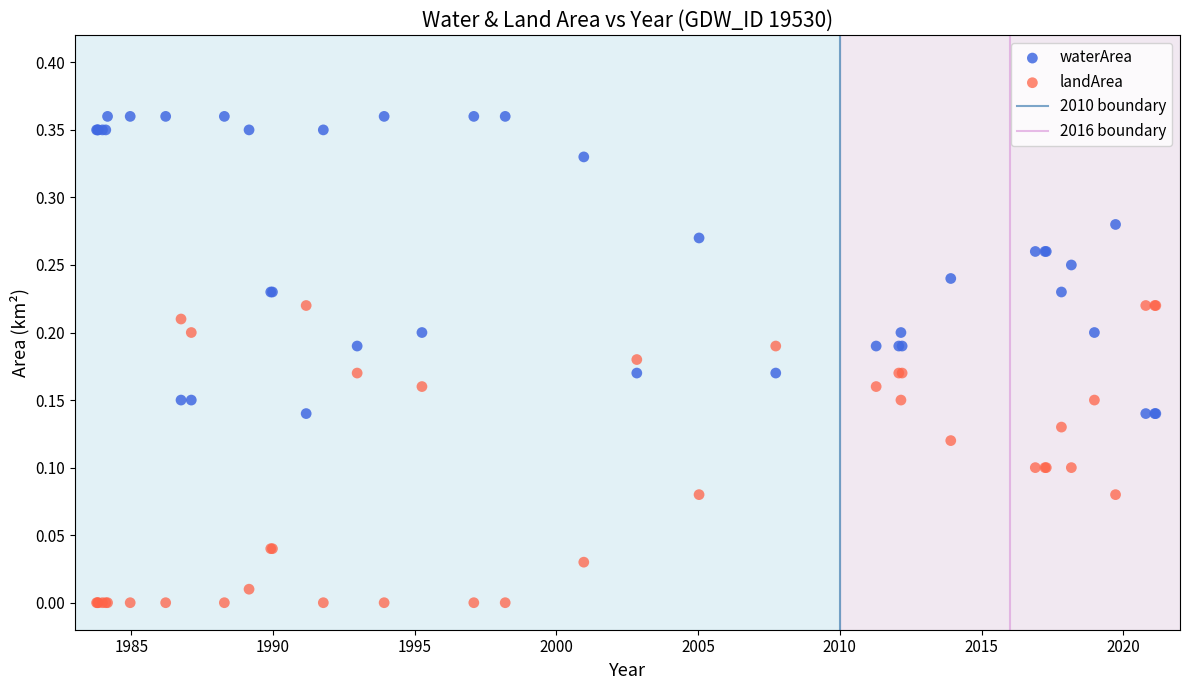

Which series contains the highest Y value?

waterArea